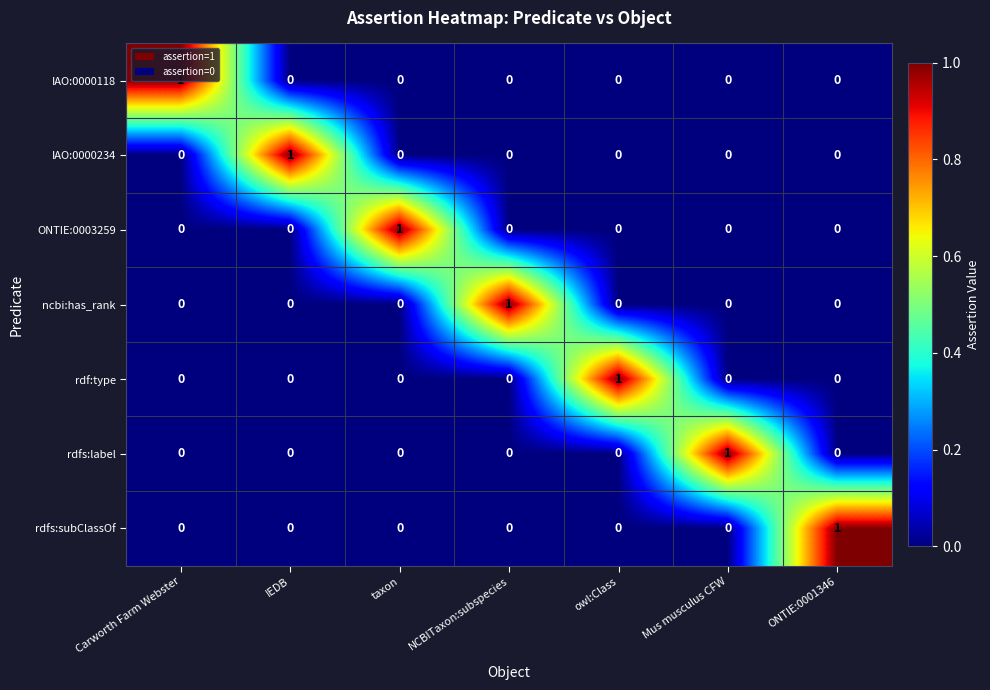

Count the number of data series in this chart.

7